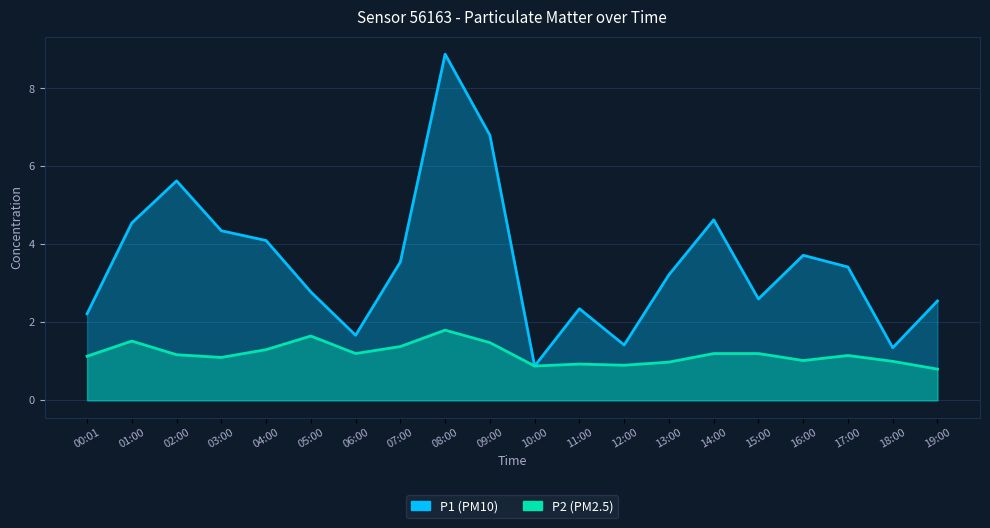

True or false: P2 and P1 cross at least once.

False